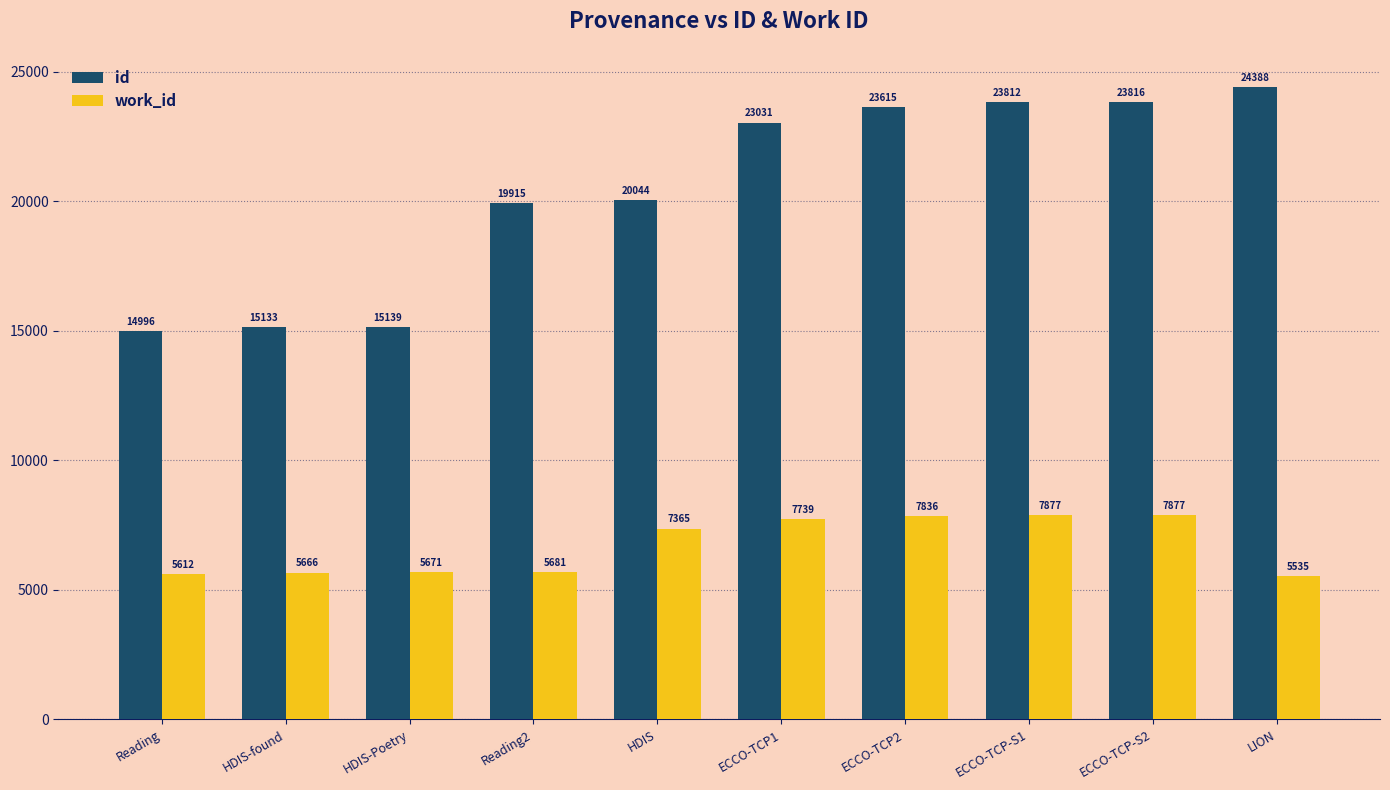

What is the value of the work_id bar at the 9th from the left?

7877